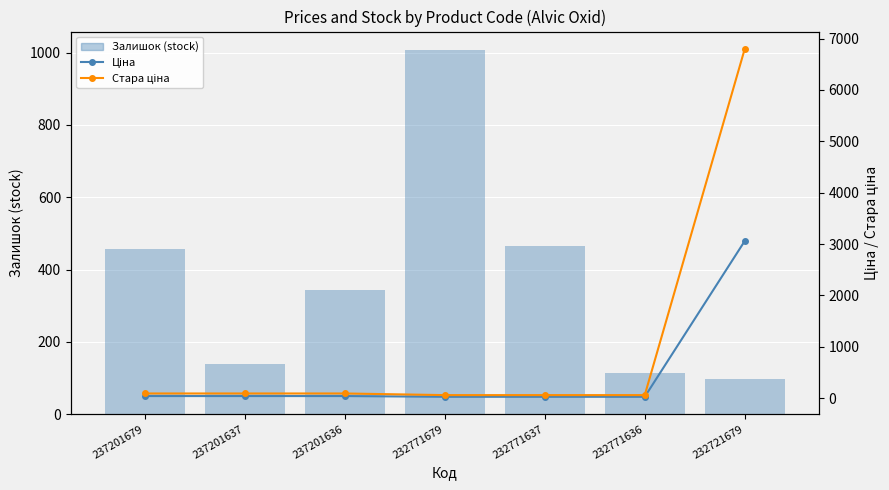

At 237201679, list the series in order from smallest to largest.

Ціна, Стара ціна, Залишок (stock)